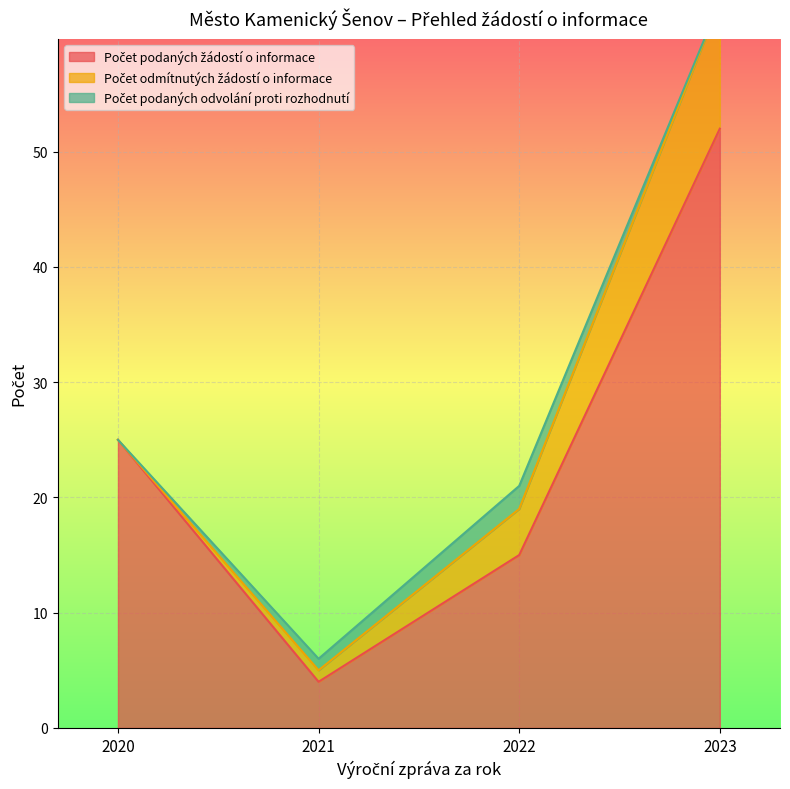

What is the total value across all series at 2023?

63